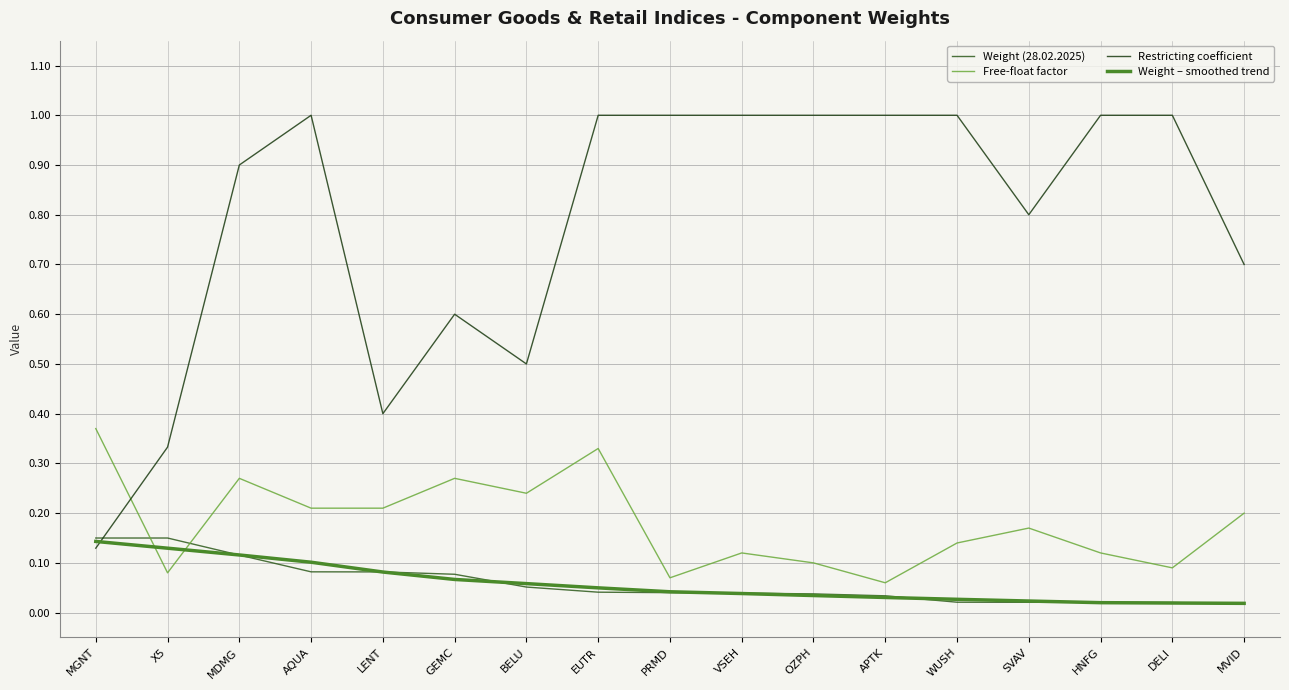

After their last crossing, which series has the higher values: Weight (28.02.2025) or Free-float factor?

Free-float factor